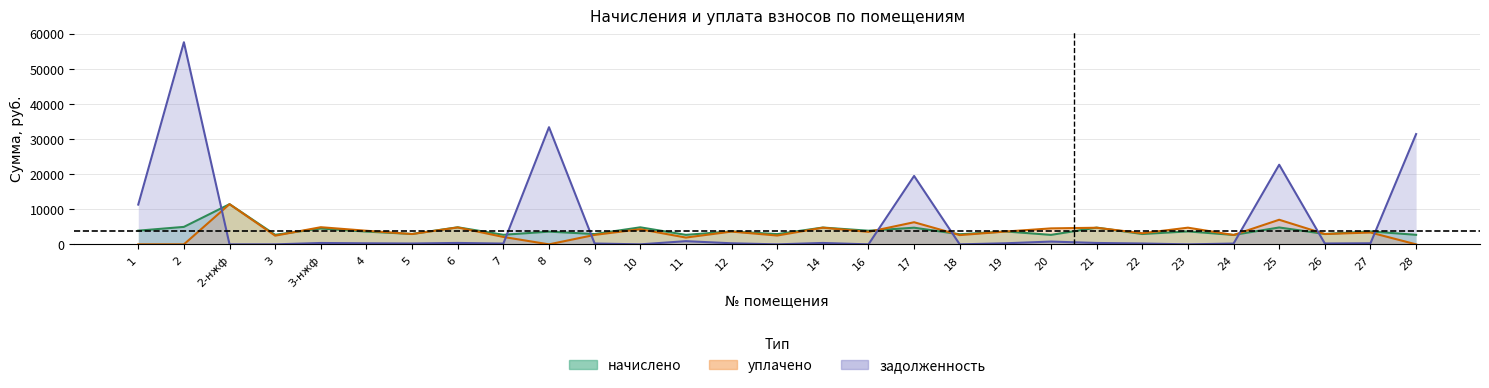

True or false: задолженность has more than 2 points higher than both neighbors.

True